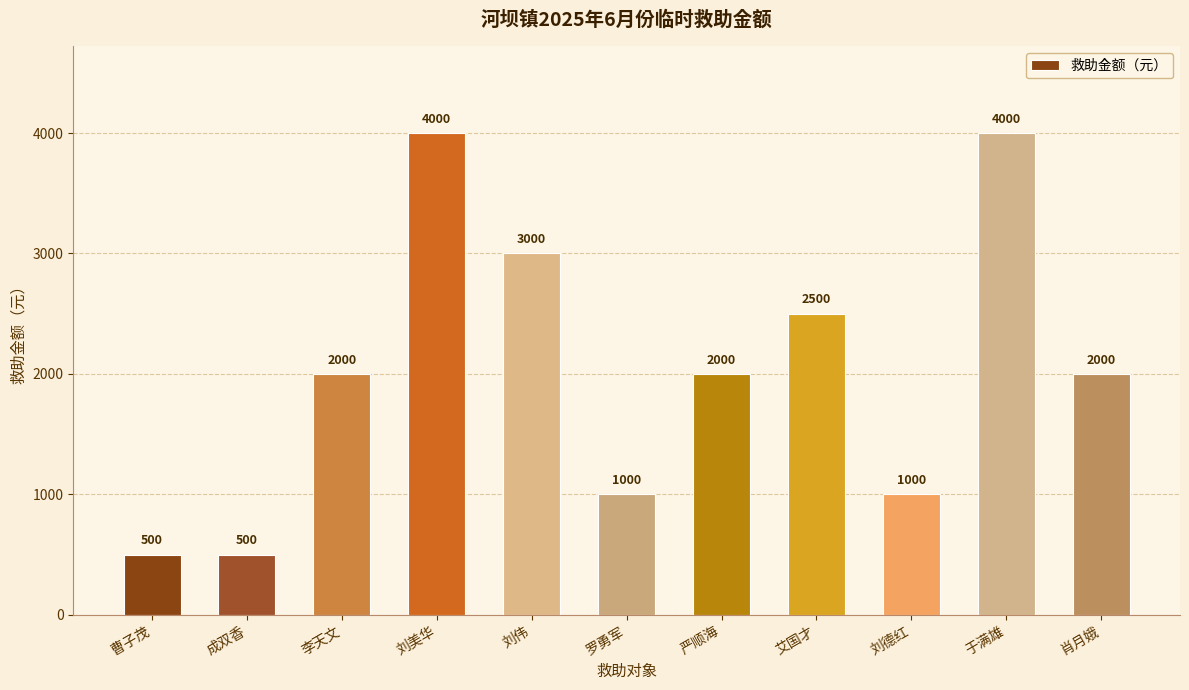

How many data points does each series have?

11